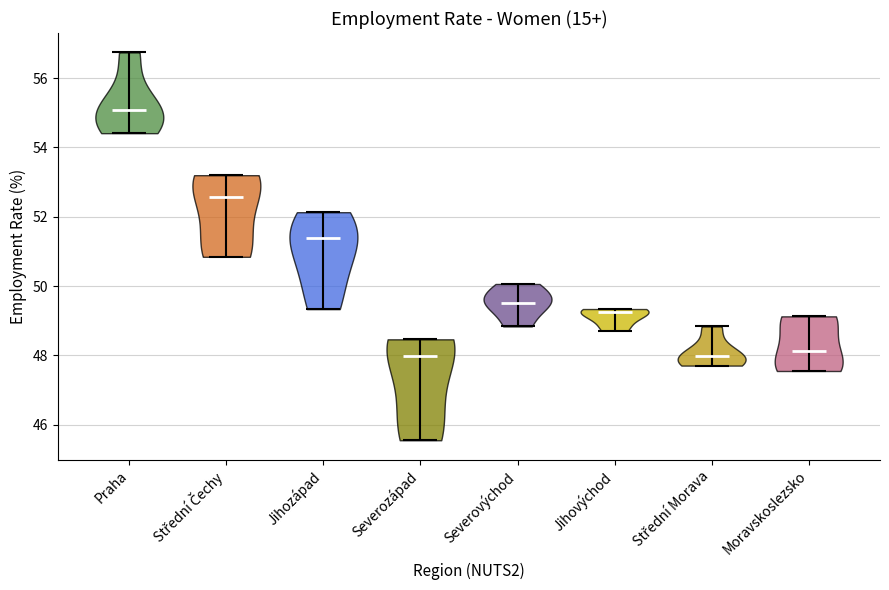

Where does the median line of the violin for Praha sit on the y-axis? The values are not printed on the chart, so give them approximately, as read against the axis.

55.0